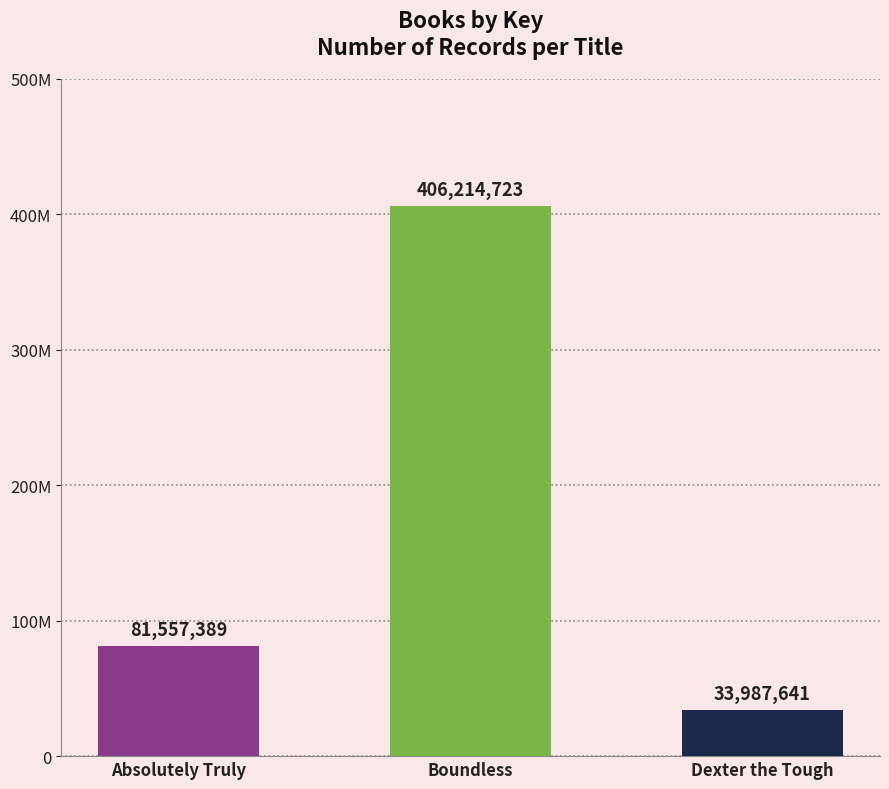

What is the average value?

173919918